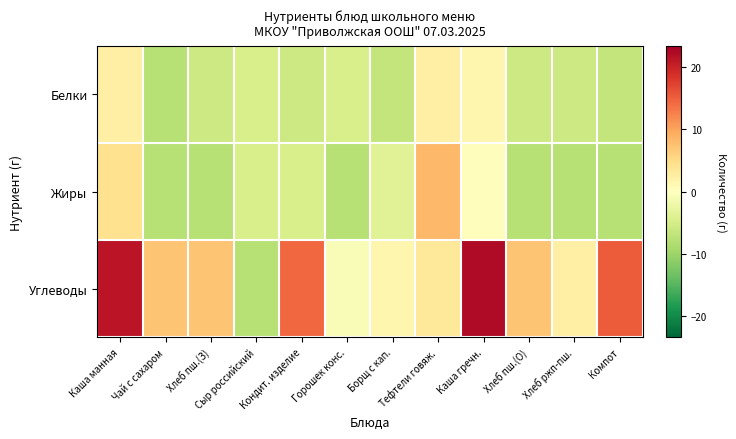

What is the total value across all series at Тефтели говяж.?

13.9